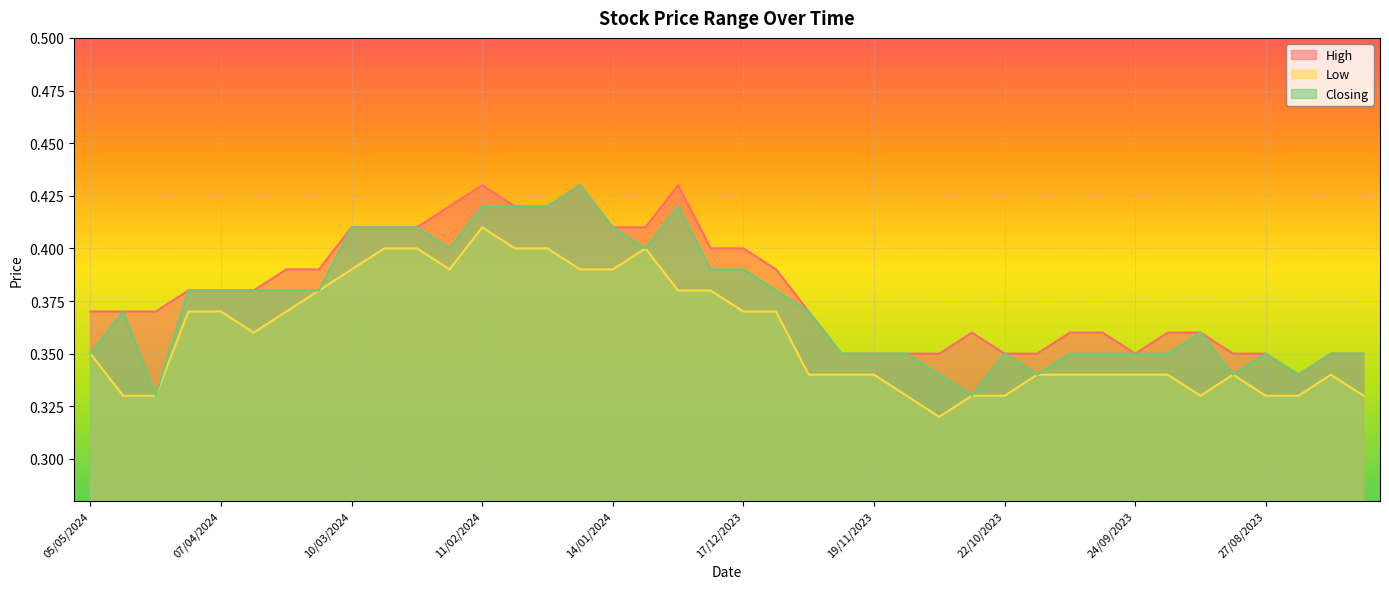

Rank the series by their maximum value, from lowest to highest.

Low, High, Closing